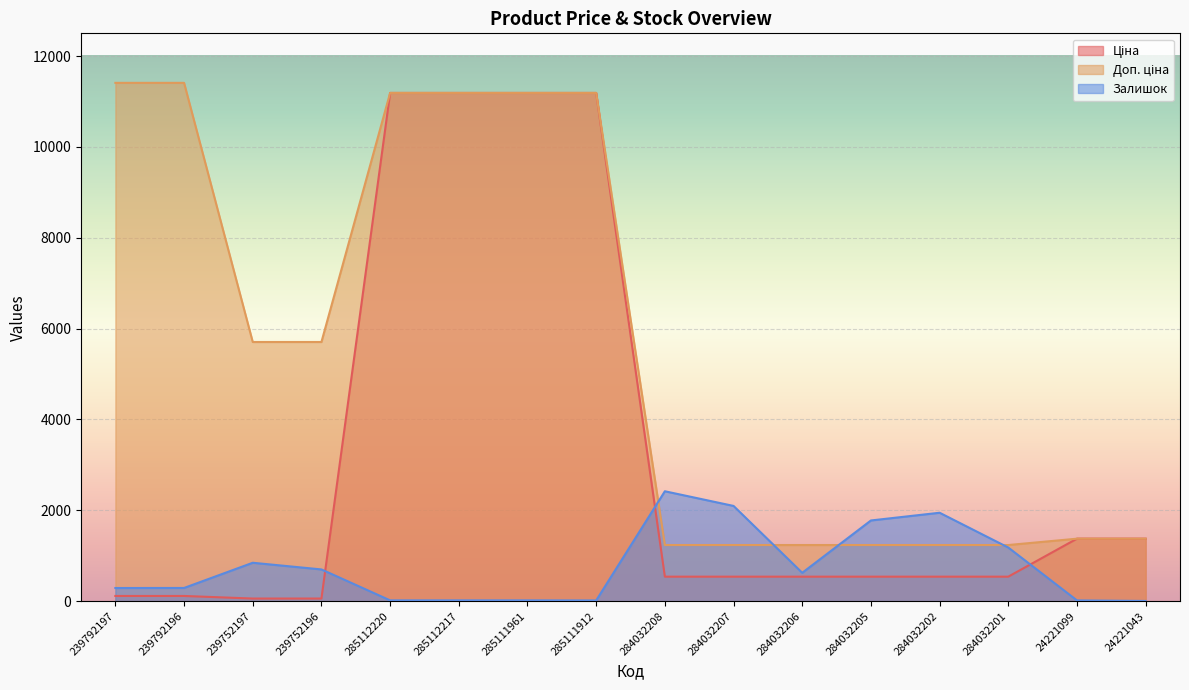

What is the difference between the highest and lowest values at 239752196?

5647.9